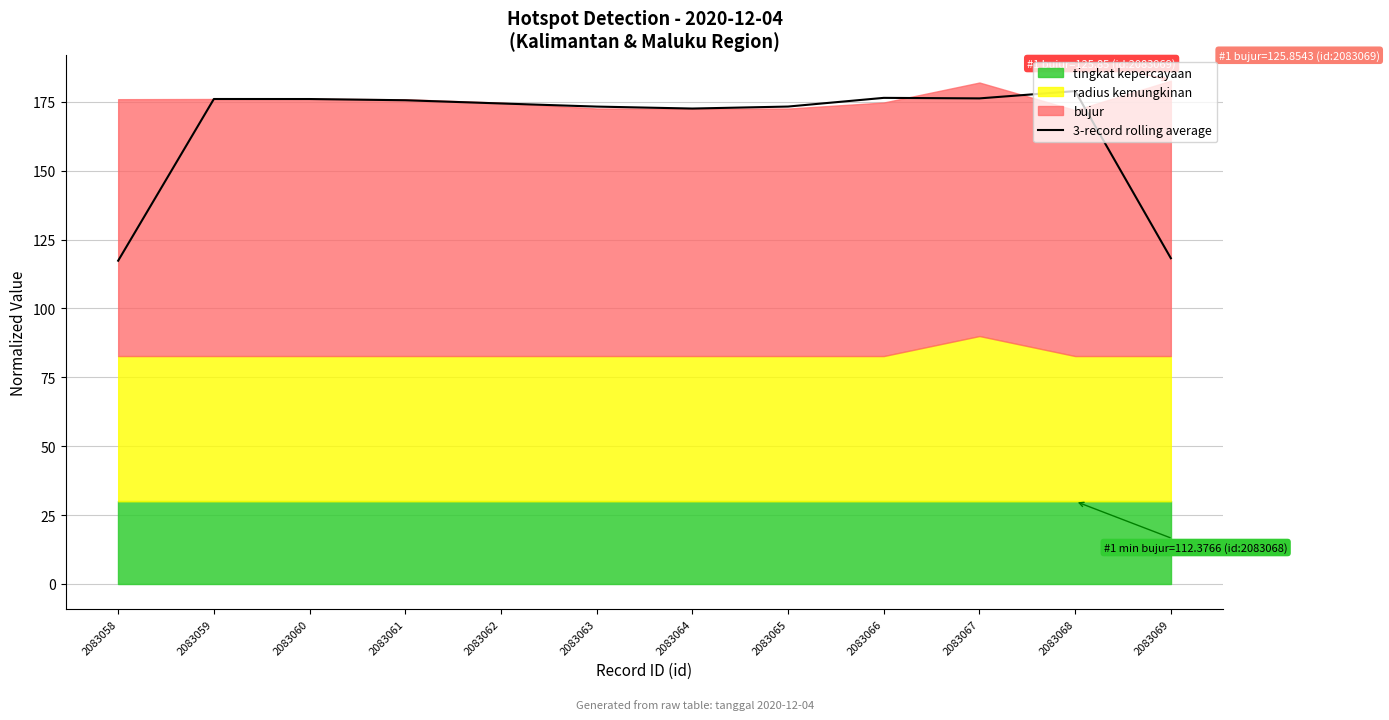

Which category has the lowest value across all series?

2083058